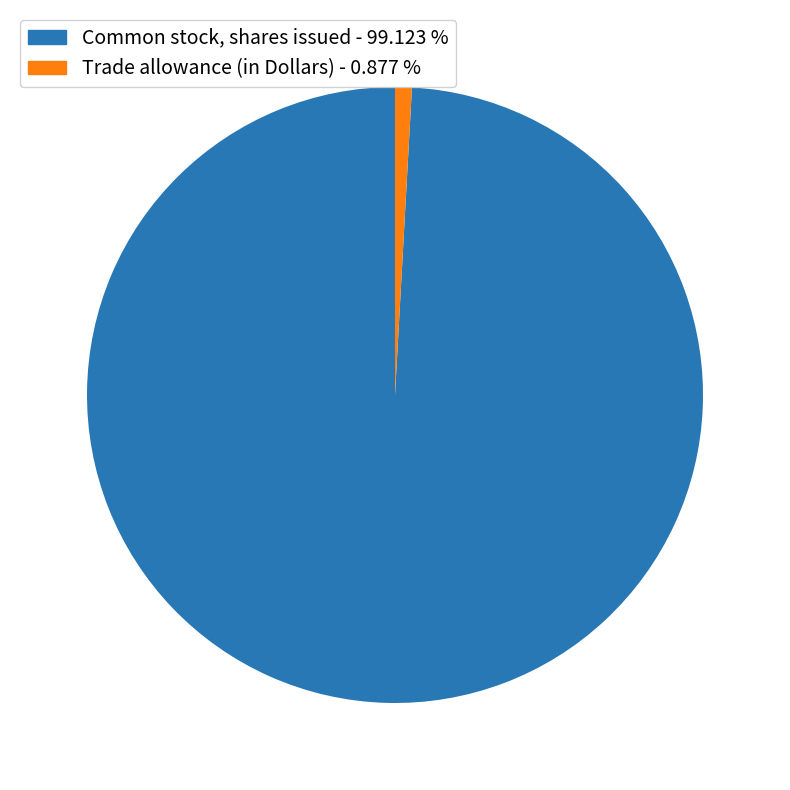

Rank the categories by value from lowest to highest.

Trade allowance (in Dollars), Common stock, shares issued